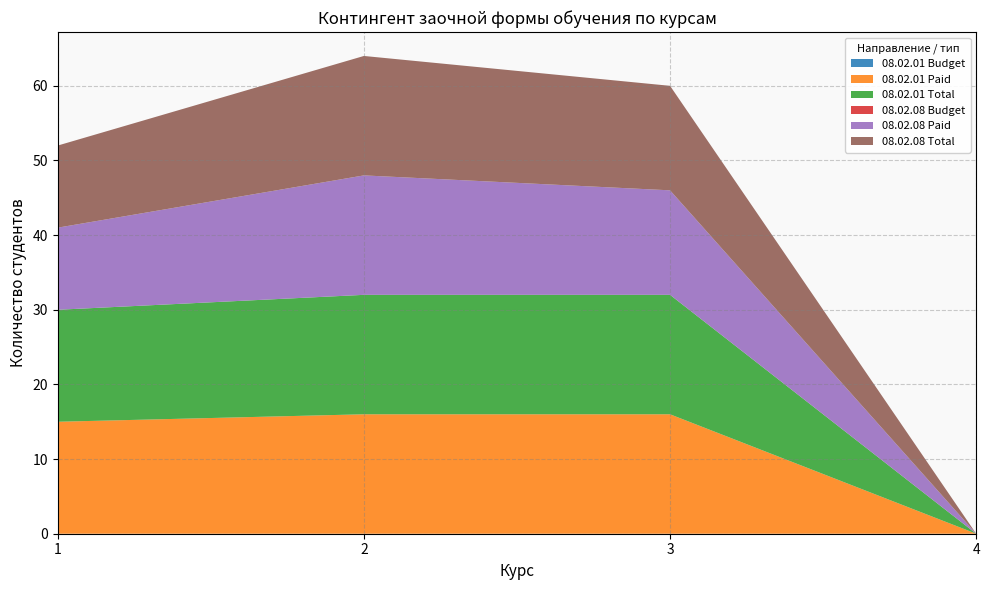

Reading left to right, extract all data points from this chart.

08.02.01 Budget: 0	0	0	0
08.02.01 Paid: 15	16	16	0
08.02.01 Total: 15	16	16	0
08.02.08 Budget: 0	0	0	0
08.02.08 Paid: 11	16	14	0
08.02.08 Total: 11	16	14	0